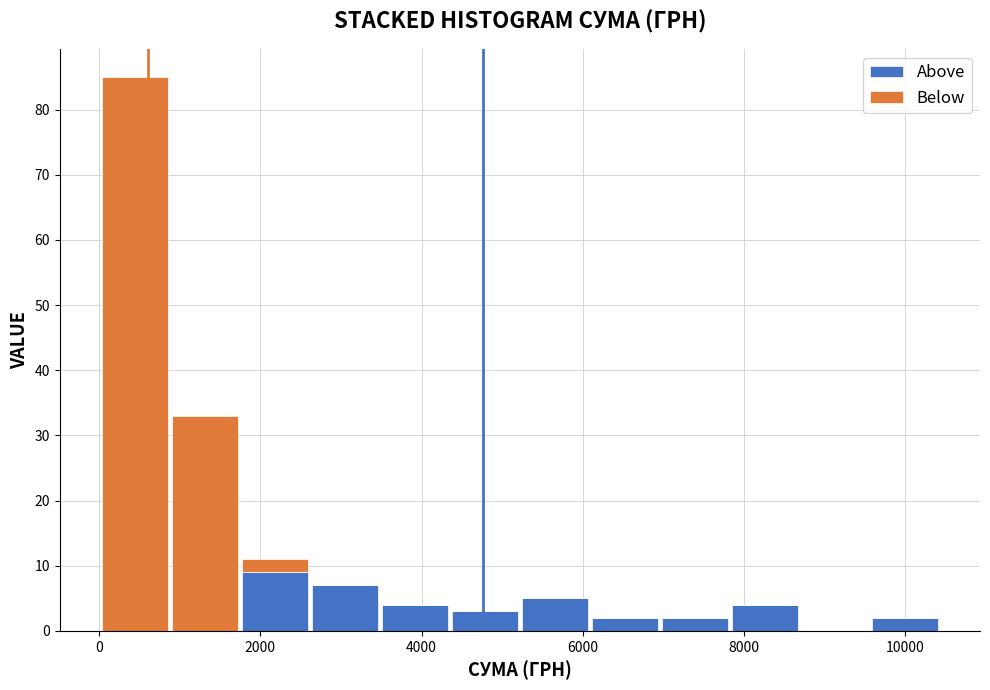

Reading left to right, transcribe this chart: for each stacked bar, give the range it covers on the x-axis and its total height. Neither the bar edges nor the heights are printed on the chart, so give them approximately, as read against the axes.

0 to 800: 85
800 to 1800: 33
1800 to 2600: 11
2600 to 3400: 7
3400 to 4400: 4
4400 to 5200: 3
5200 to 6000: 5
6000 to 7000: 2
7000 to 7800: 2
7800 to 8600: 4
8600 to 9600: 0
9600 to 10400: 2